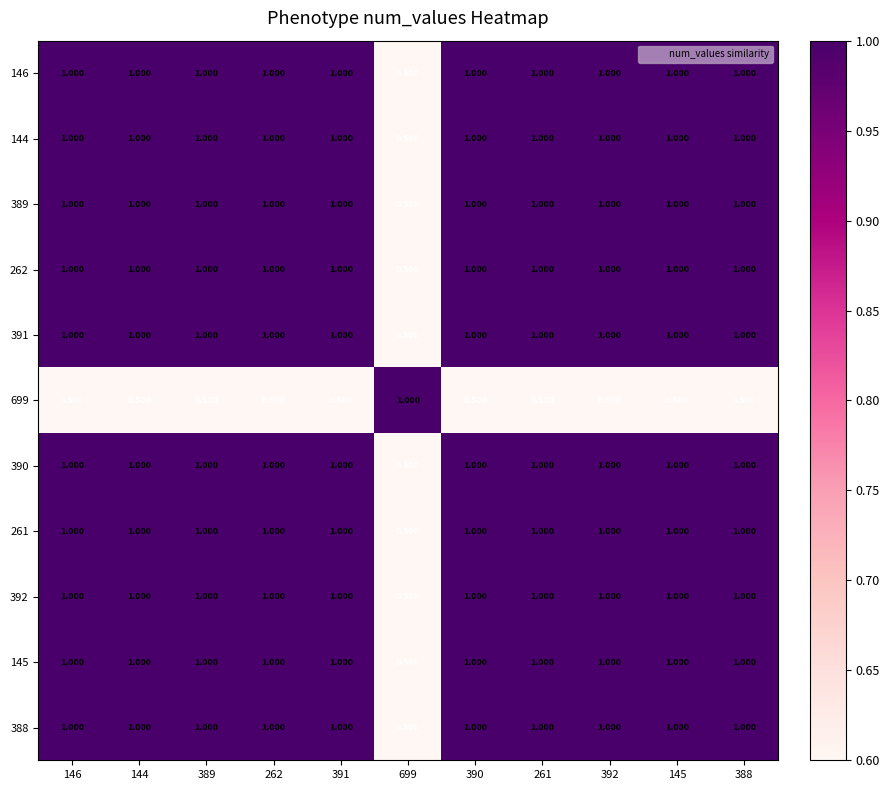

Count the number of categories in the chart.

11